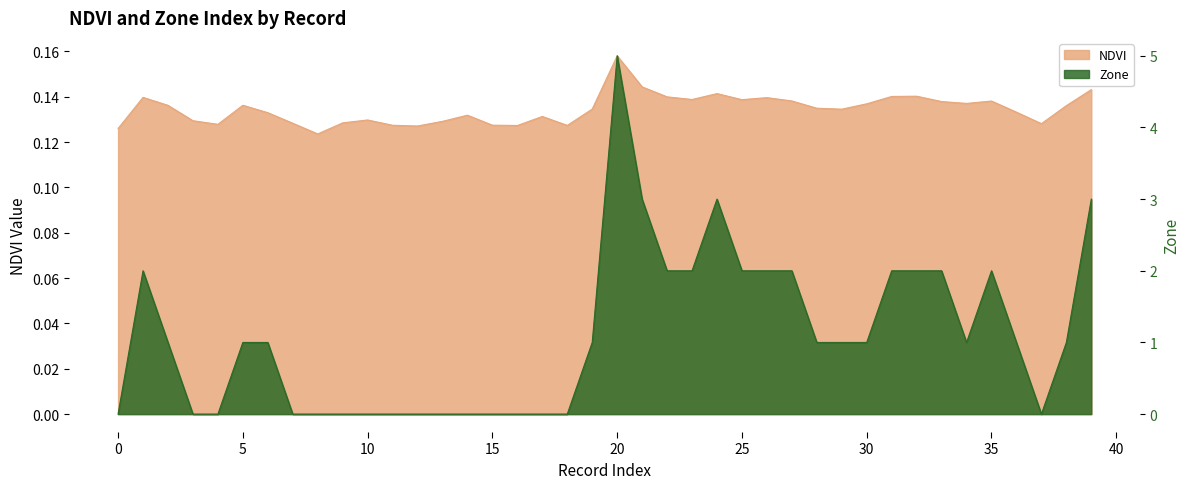

Where is NDVI nearest to the value 0?

8